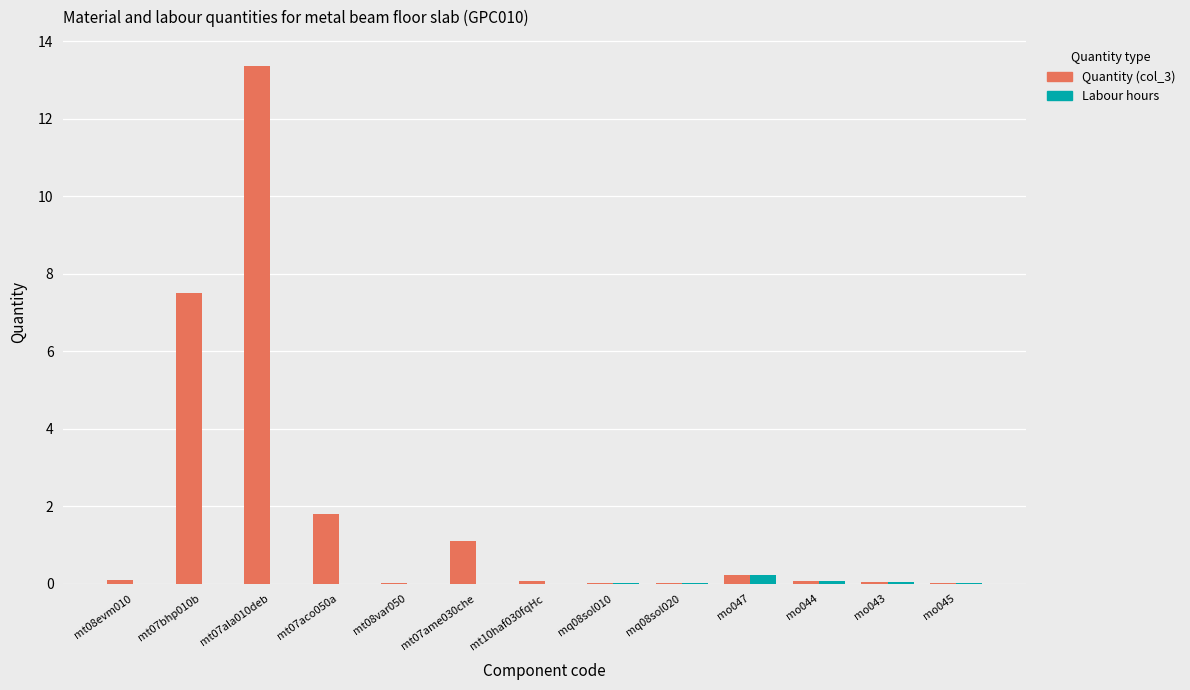

The Quantity (col_3) series shows 13.4 at mt07ala010deb. True or false?

True